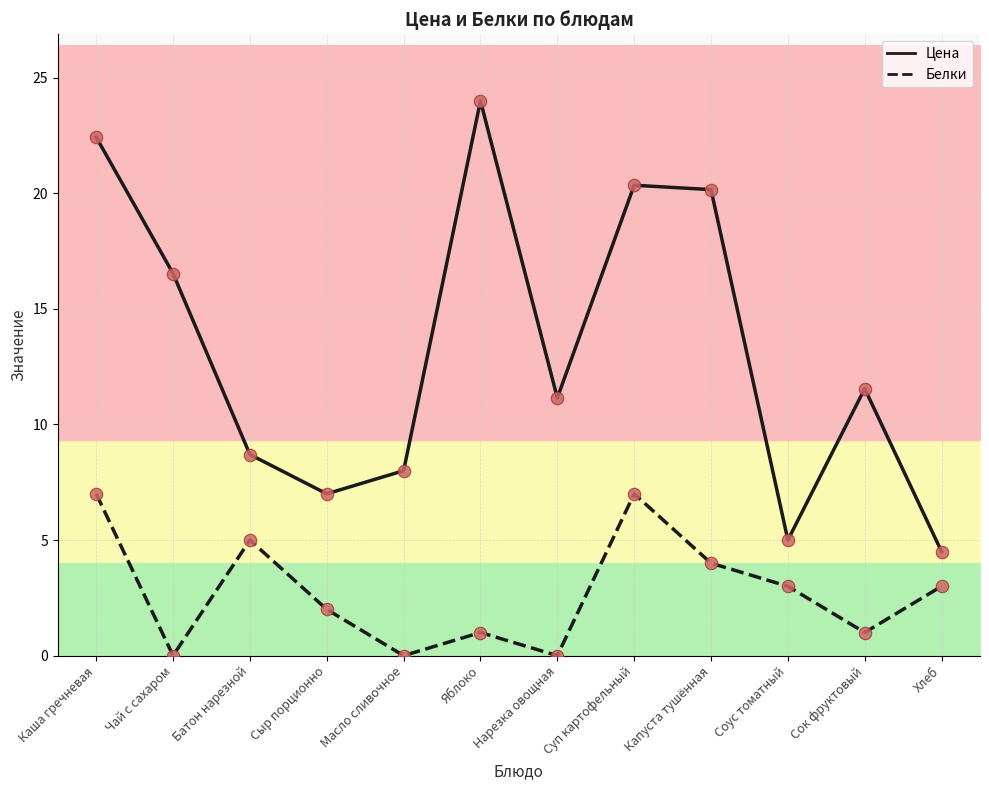

Which series has the largest total across all categories?

Цена